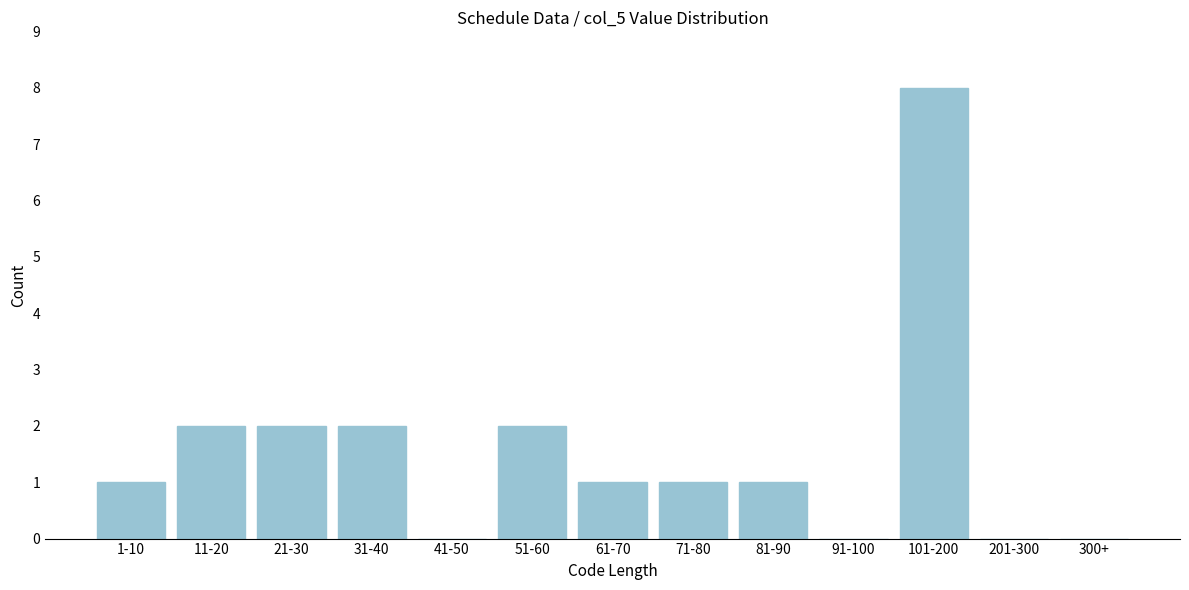

Reading left to right, extract all data points from this chart.

1-10=1	11-20=2	21-30=2	31-40=2	41-50=0	51-60=2	61-70=1	71-80=1	81-90=1	91-100=0	101-200=8	201-300=0	300+=0